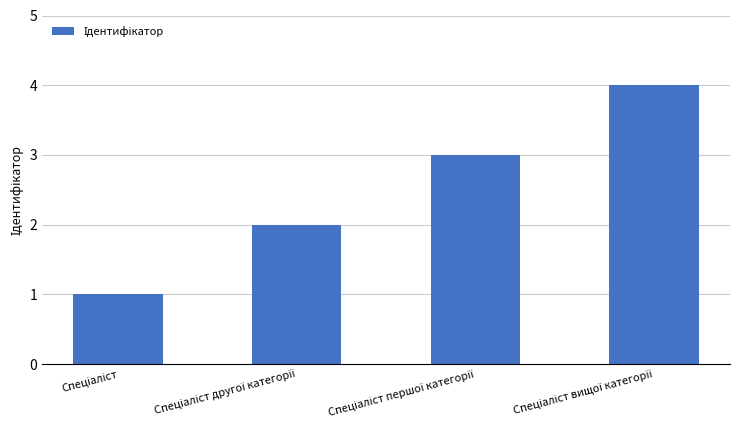

What is the maximum value shown in the chart?

4